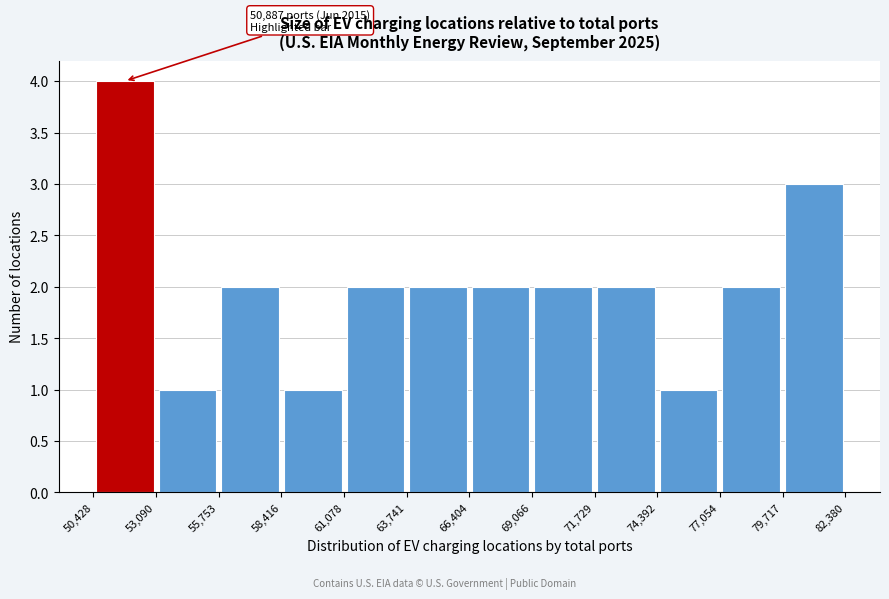

Over which range of the x-axis is the bar tallest?

50,428 to 53,090